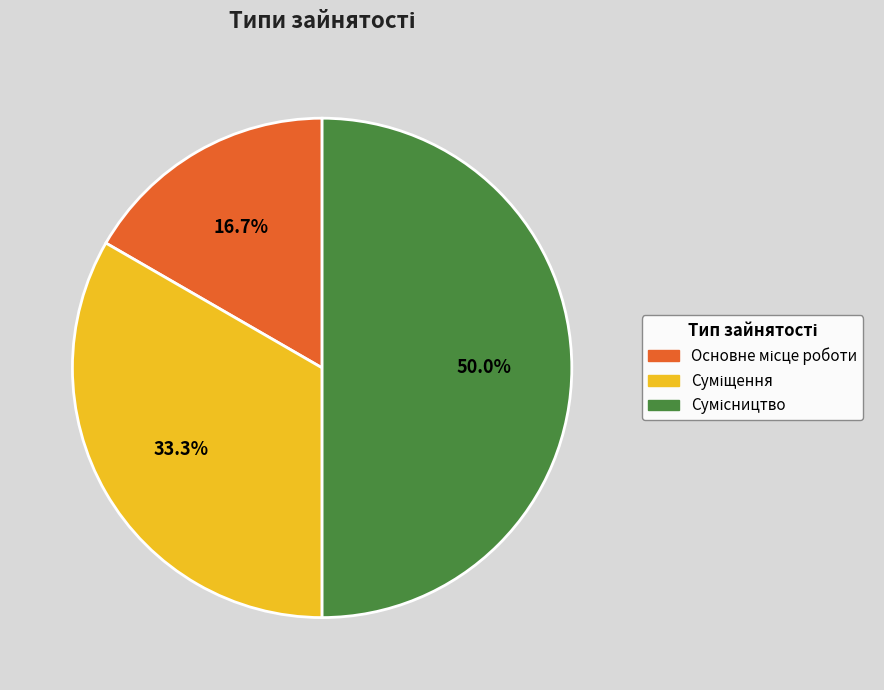

Is Суміщення the majority of the pie?

No